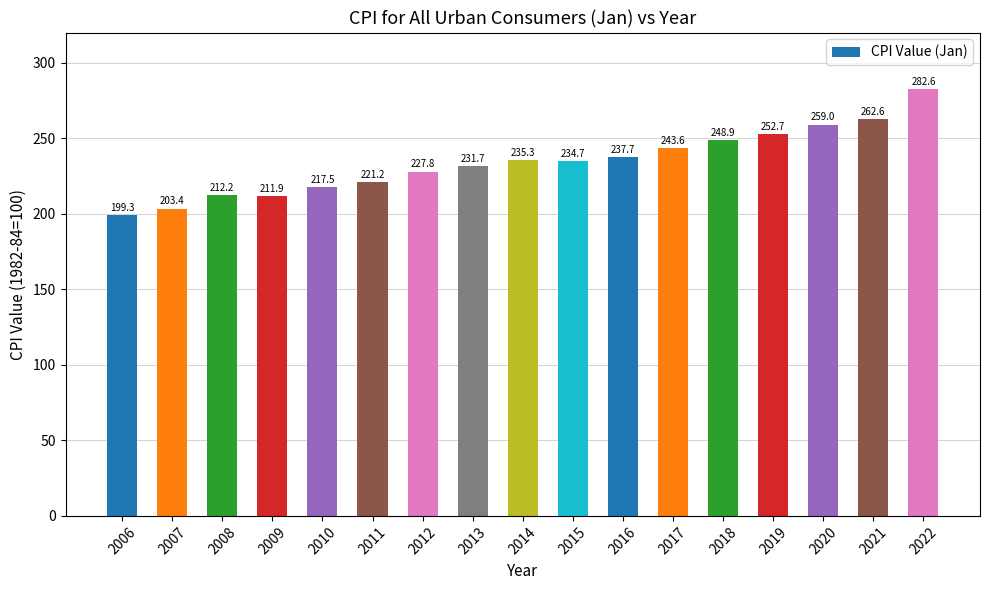

Rank the categories by value from highest to lowest.

2022, 2021, 2020, 2019, 2018, 2017, 2016, 2014, 2015, 2013, 2012, 2011, 2010, 2008, 2009, 2007, 2006